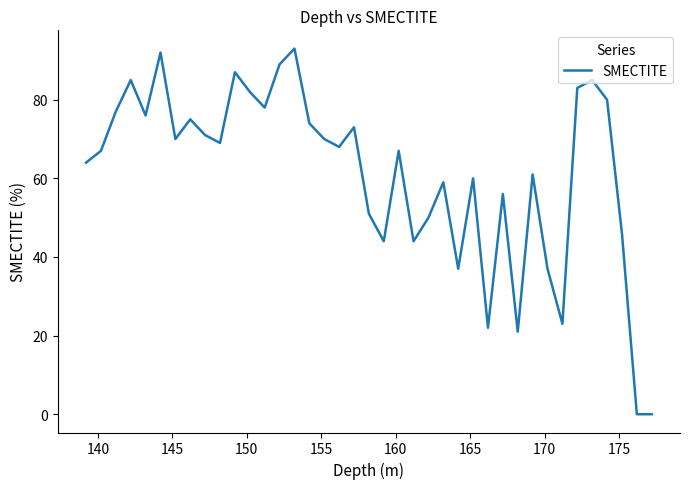

What is the difference between the maximum and minimum values?

93